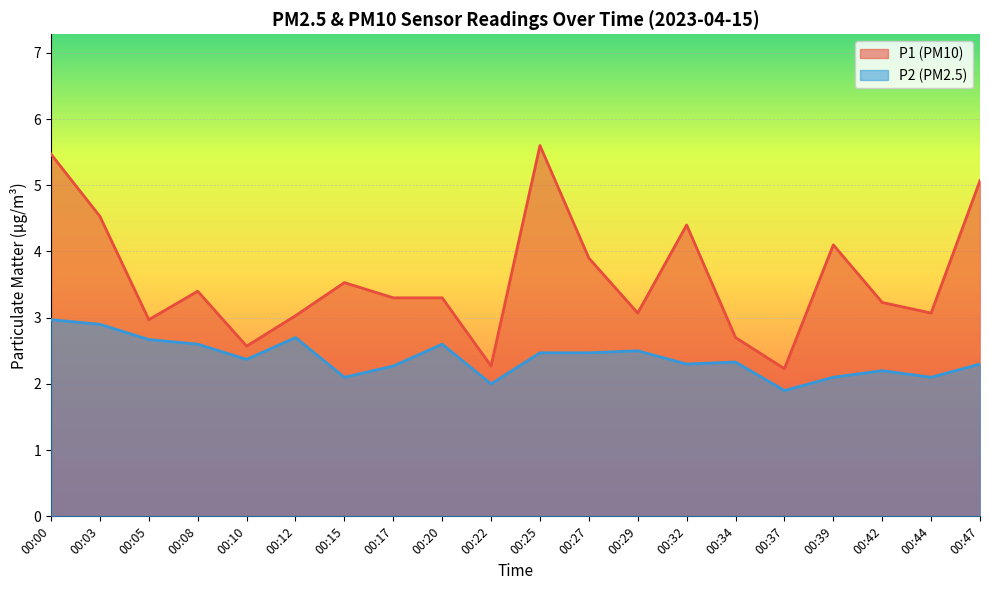

Count the number of data series in this chart.

2